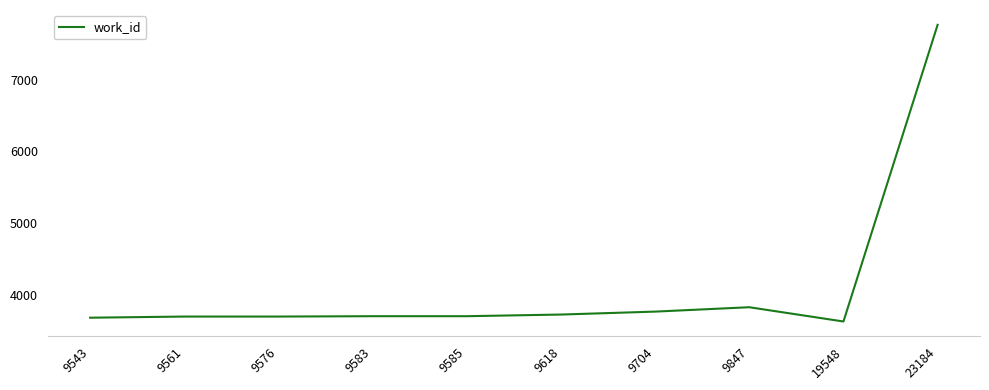

Read the value at 9585, to the nearest 50.

3700